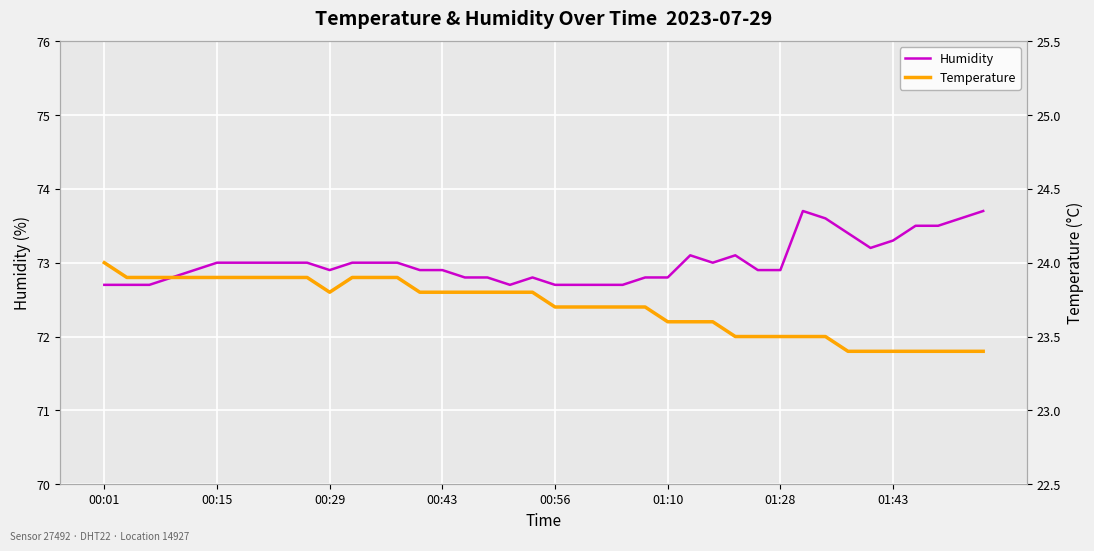

Where is the first local minimum for Humidity?

00:29